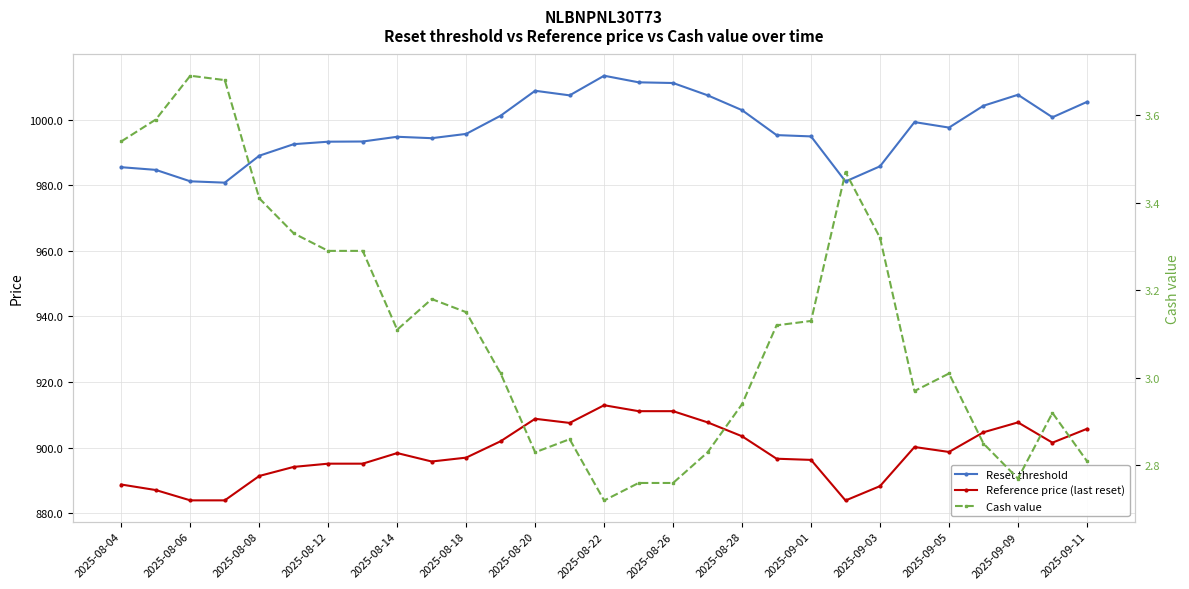

Is the value of Reset threshold at 27 greater than the value of Cash value at 2025-08-18?

Yes